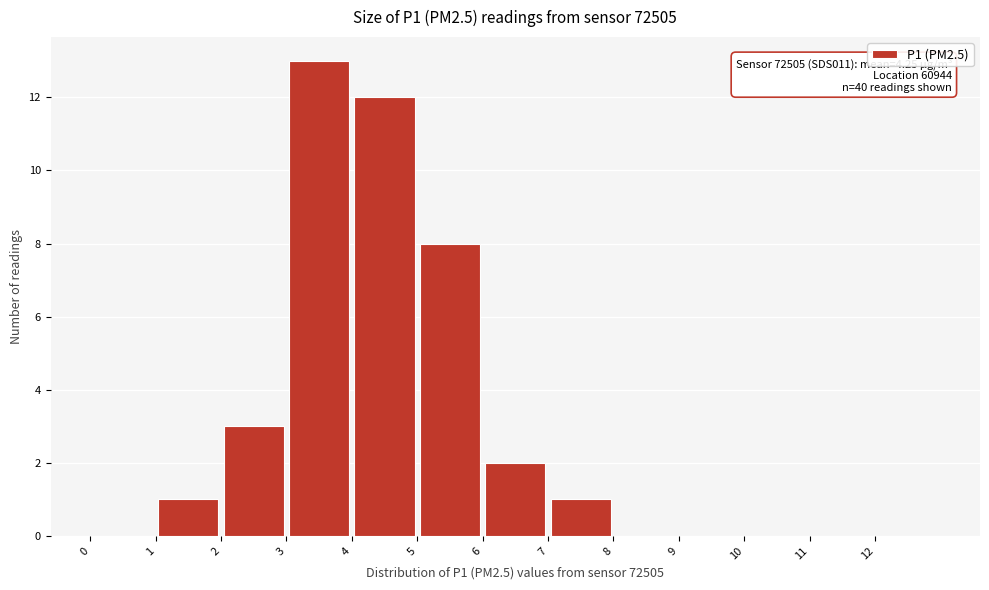

Over which range of the x-axis is the bar tallest?

3 to 4